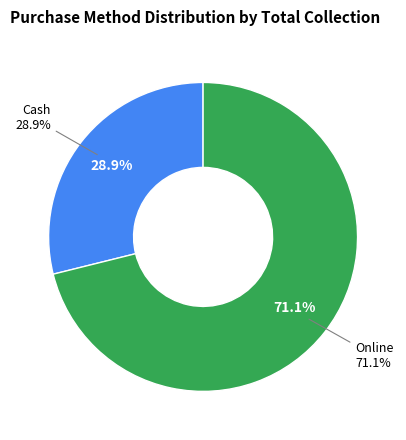

The Online slice represents 66% of the pie. True or false?

False